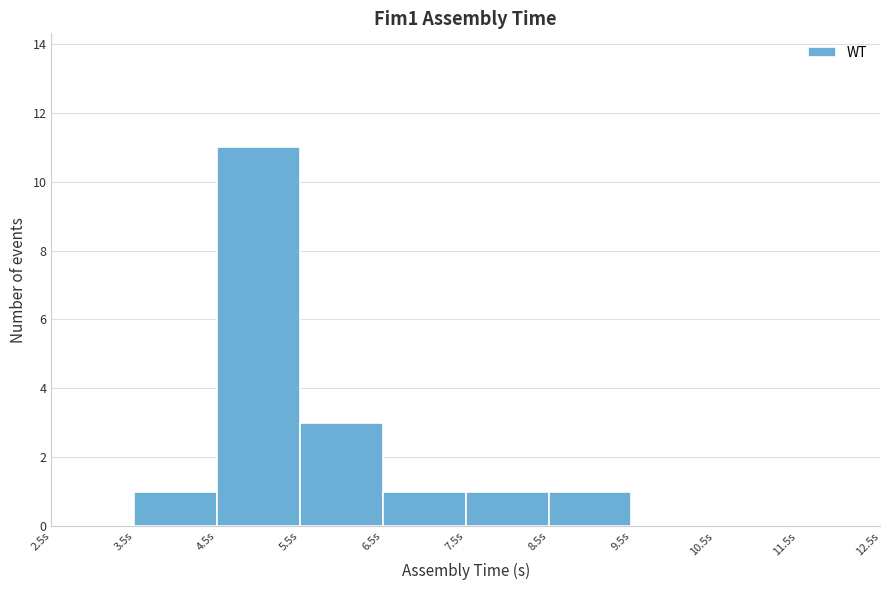

Reading left to right, transcribe this chart: for each bar, give the range it covers on the x-axis and its height. The values are not printed on the chart, so give them approximately, as read against the axis.

2.5 to 3.5: 0
3.5 to 4.5: 1
4.5 to 5.5: 11
5.5 to 6.5: 3
6.5 to 7.5: 1
7.5 to 8.5: 1
8.5 to 9.5: 1
9.5 to 10.5: 0
10.5 to 11.5: 0
11.5 to 12.5: 0